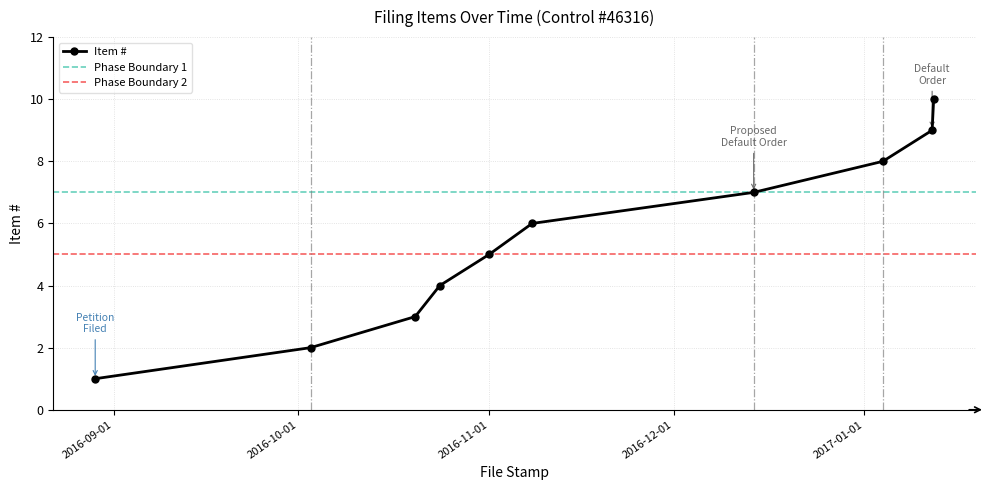

What is the label of the 8th point from the right?

2016-10-20